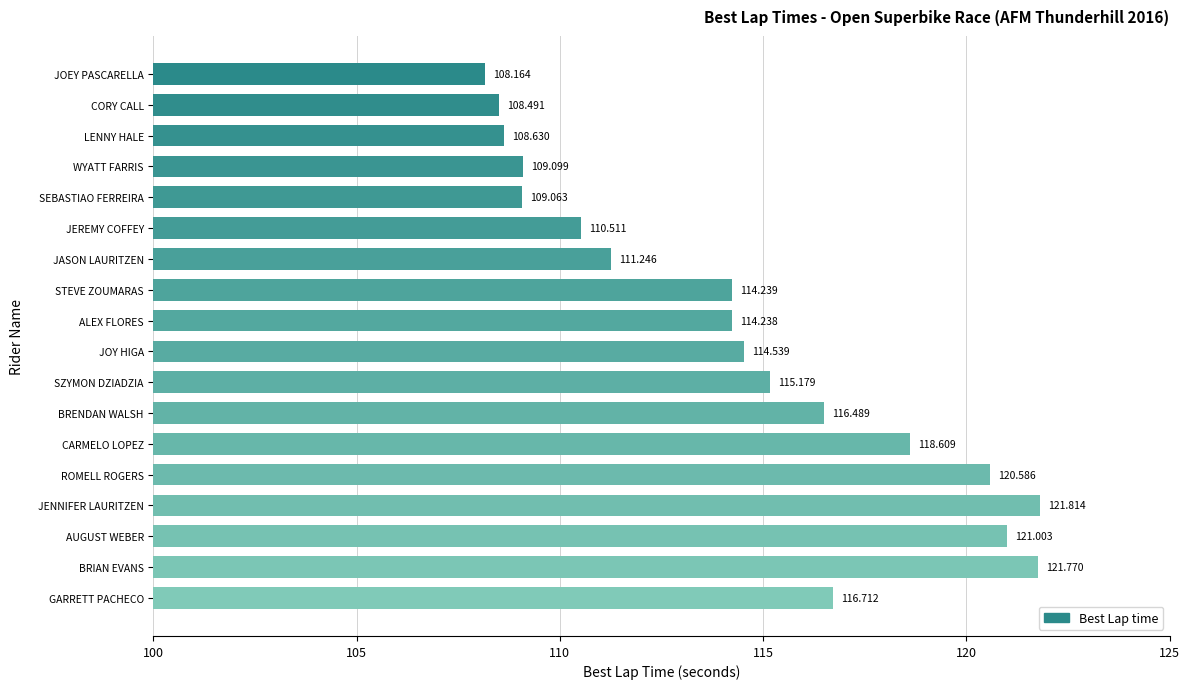

Between ALEX FLORES and SEBASTIAO FERREIRA, which is larger?

ALEX FLORES